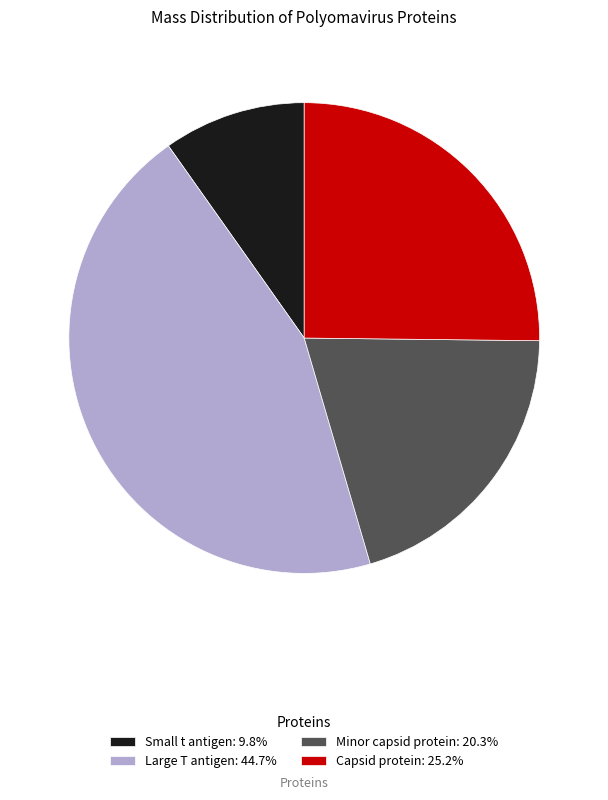

Which has a higher value, Minor capsid protein or Small t antigen?

Minor capsid protein